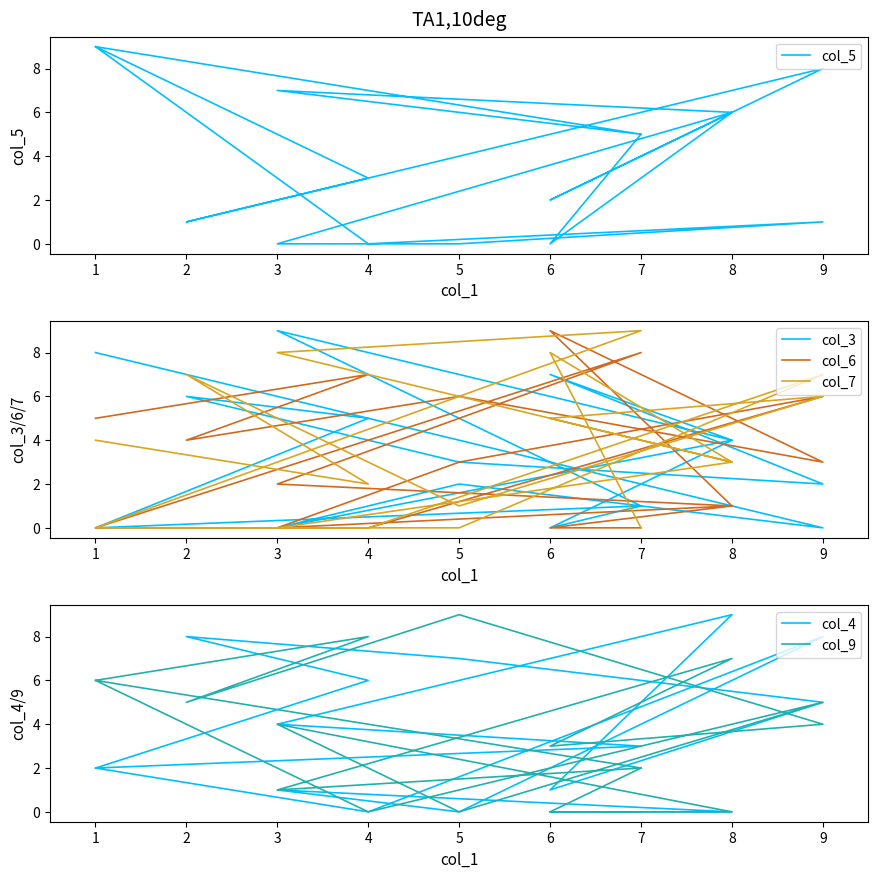

How many lines are shown in the chart?

6